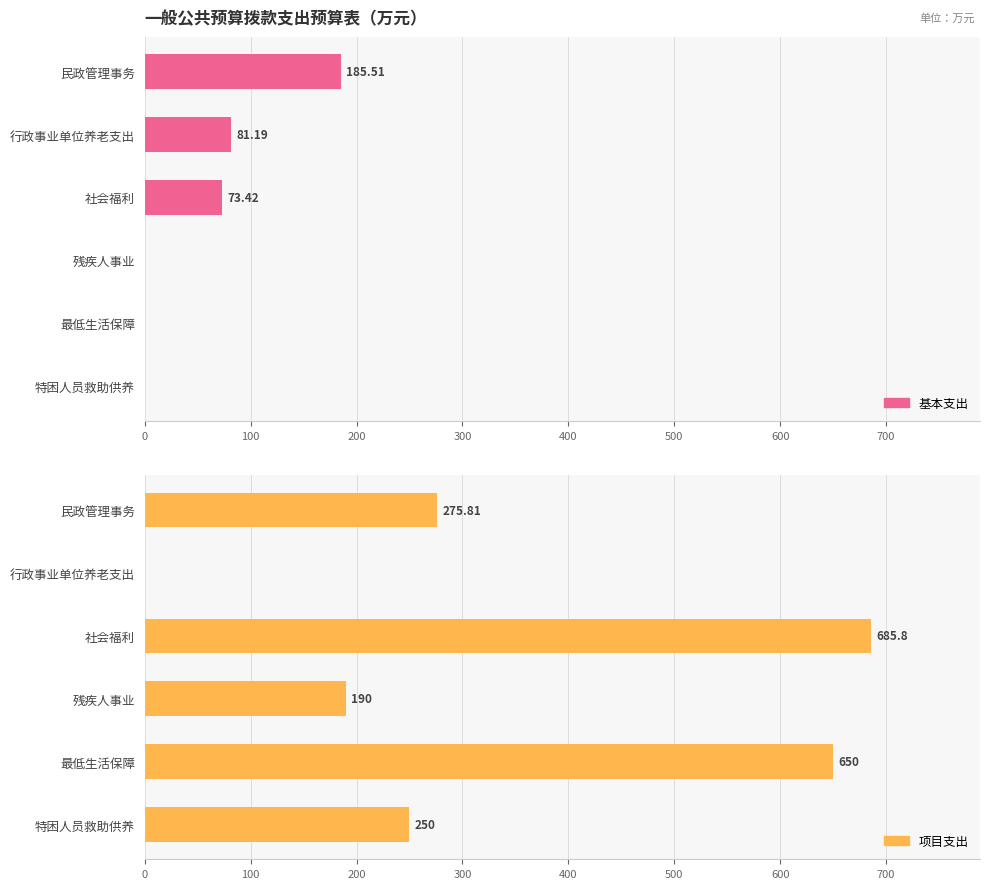

Is the value of 项目支出 at 残疾人事业 greater than the value of 基本支出 at 特困人员救助供养?

Yes